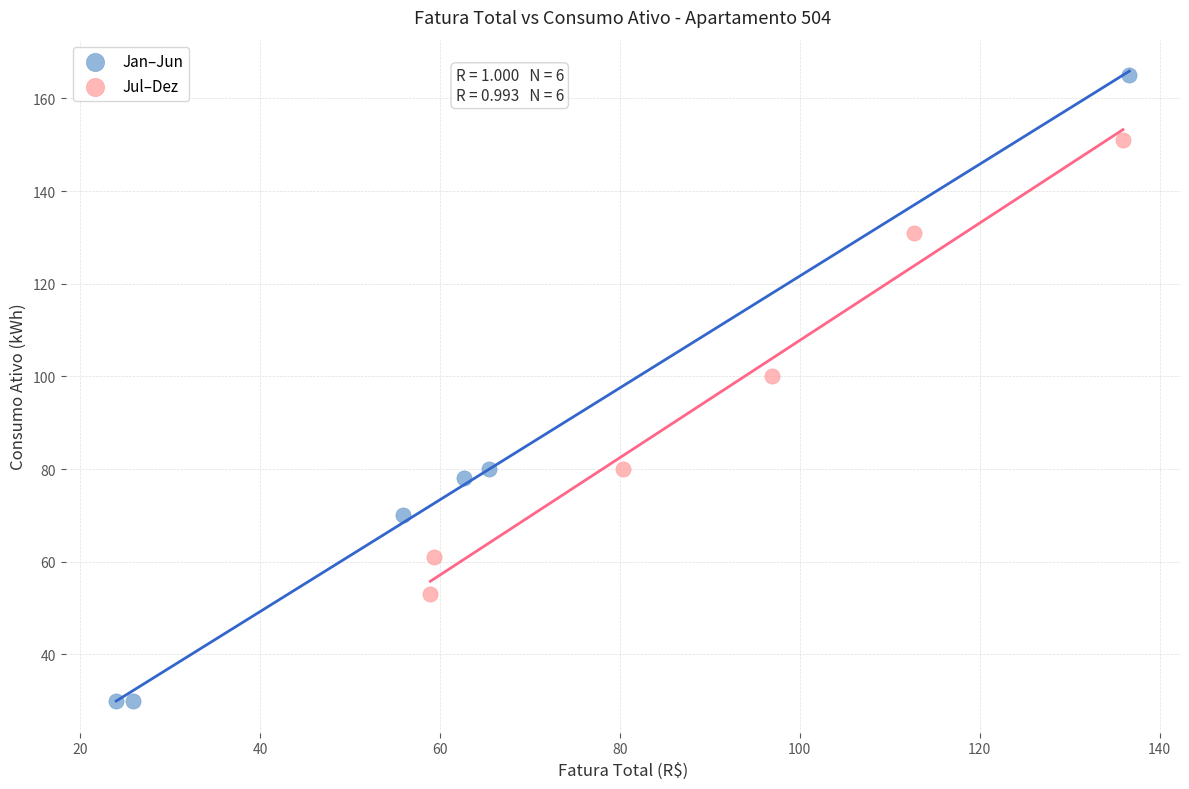

What are all the series names shown in the legend?

Jan–Jun, Jul–Dez